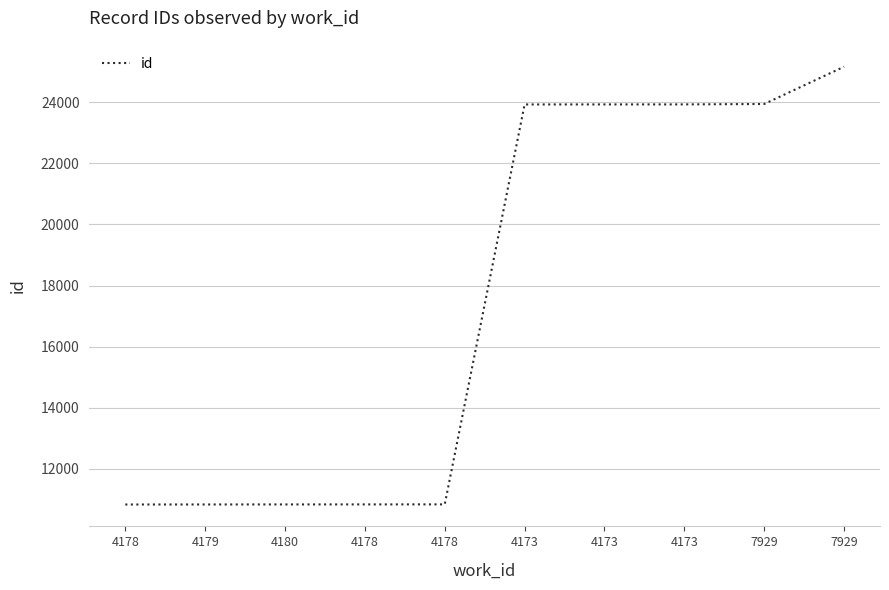

Approximately how many times larger is the value at 4180 compared to 7929?

0.4